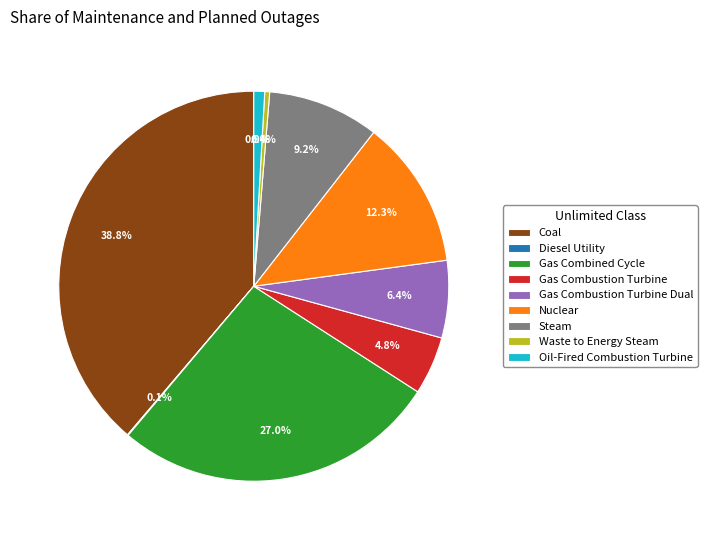

Does any single category account for the majority?

No